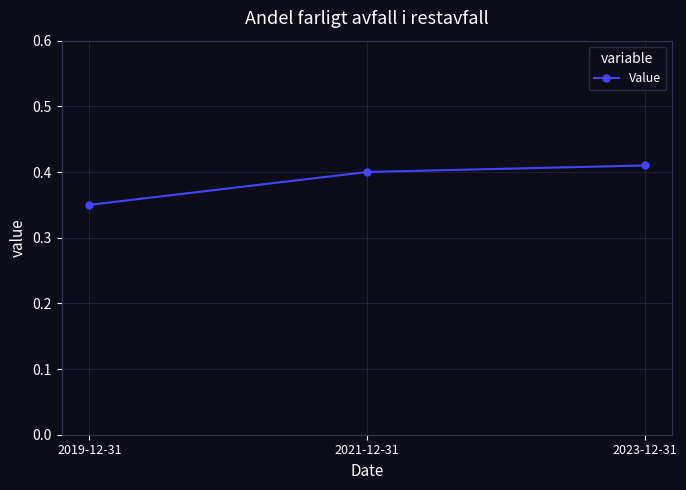

Does the chart display data point markers on the line(s)?

Yes